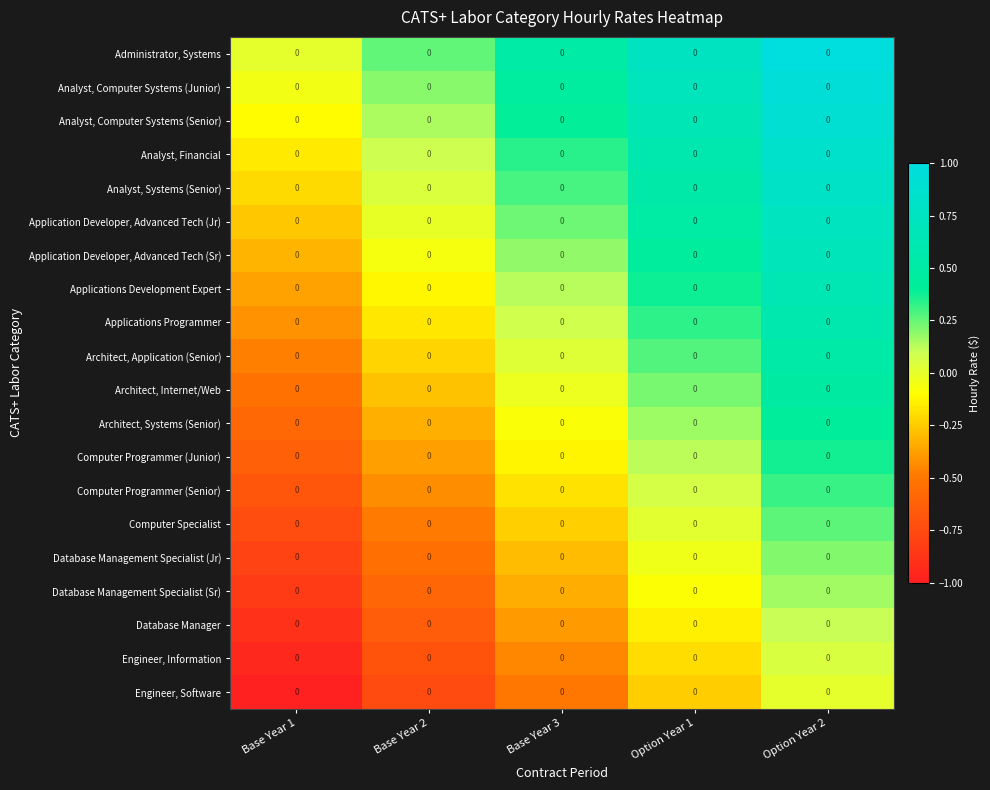

List the series in order of their peak value, highest first.

Administrator, Systems, Analyst, Computer Systems (Junior), Analyst, Computer Systems (Senior), Analyst, Financial, Analyst, Systems (Senior), Application Developer, Advanced Tech (Jr), Application Developer, Advanced Tech (Sr), Applications Development Expert, Applications Programmer, Architect, Application (Senior), Architect, Internet/Web, Architect, Systems (Senior), Computer Programmer (Junior), Computer Programmer (Senior), Computer Specialist, Database Management Specialist (Jr), Database Management Specialist (Sr), Database Manager, Engineer, Information, Engineer, Software